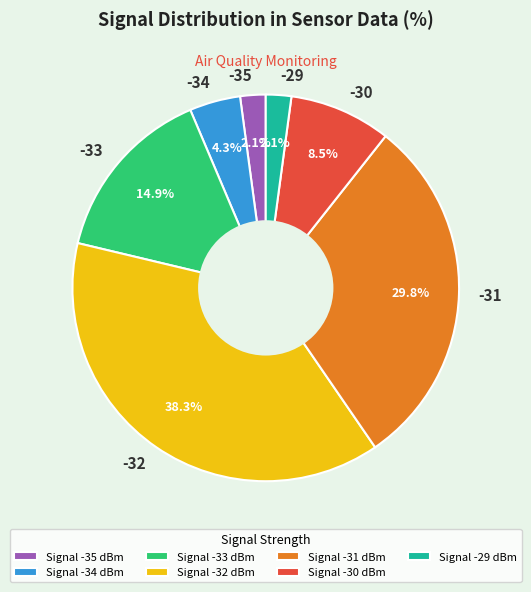

What portion of the pie excludes -31?

70.2%